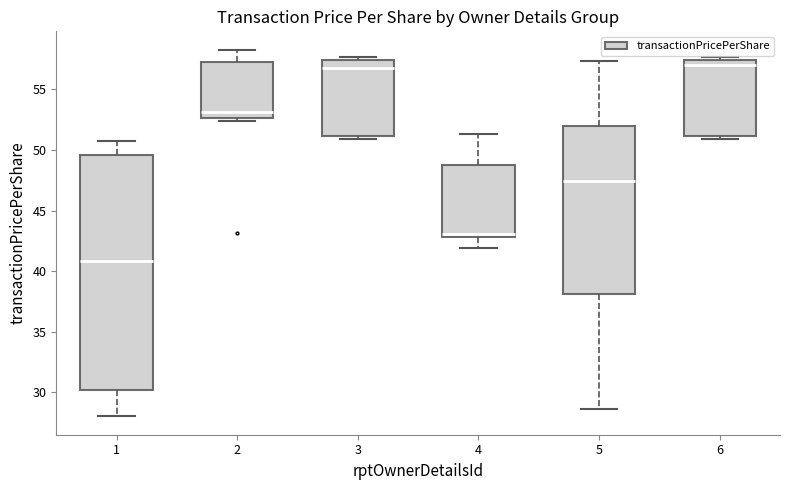

Reading left to right, transcribe this box plot: for each box, give where its median line is, the range the box spans, and where its two whiskers end, as read against the y-axis. The values are not printed on the chart, so give them approximately, as read against the axis.

1: median 41.0, box 30.0 to 49.5, whiskers 28.0 to 51.0
2: median 53.0, box 52.5 to 57.5, whiskers 52.5 (just below the box's lower edge) to 58.5
3: median 56.5, box 51.0 to 57.5, whiskers 51.0 (just below the box's lower edge) to 57.5 (just above the box's upper edge)
4: median 43.0 (just above the box's lower edge), box 43.0 to 49.0, whiskers 42.0 to 51.5
5: median 47.5, box 38.0 to 52.0, whiskers 28.5 to 57.5
6: median 57.0, box 51.0 to 57.5, whiskers 51.0 (just below the box's lower edge) to 57.5 (just above the box's upper edge)